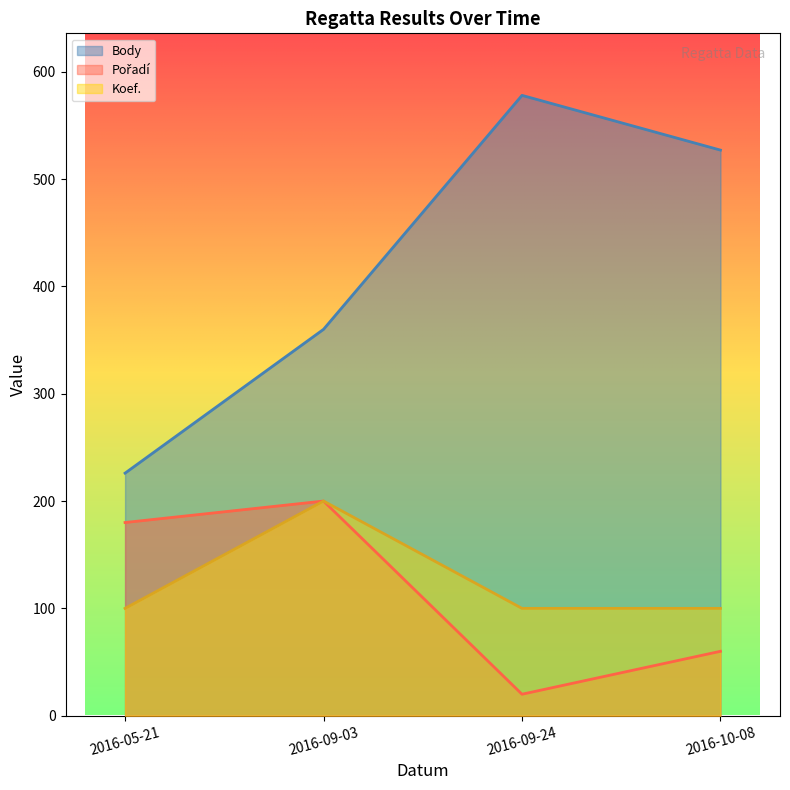

What is the label of the 4th point from the left?

2016-10-08